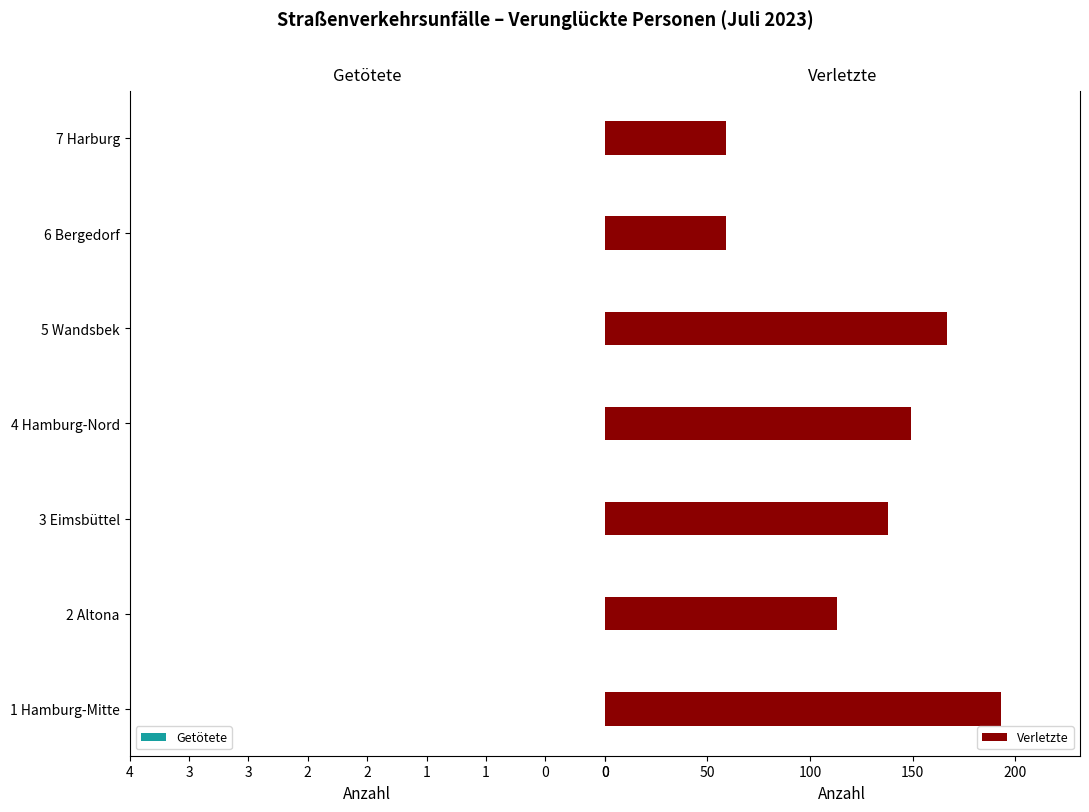

What is the smallest value displayed?

59